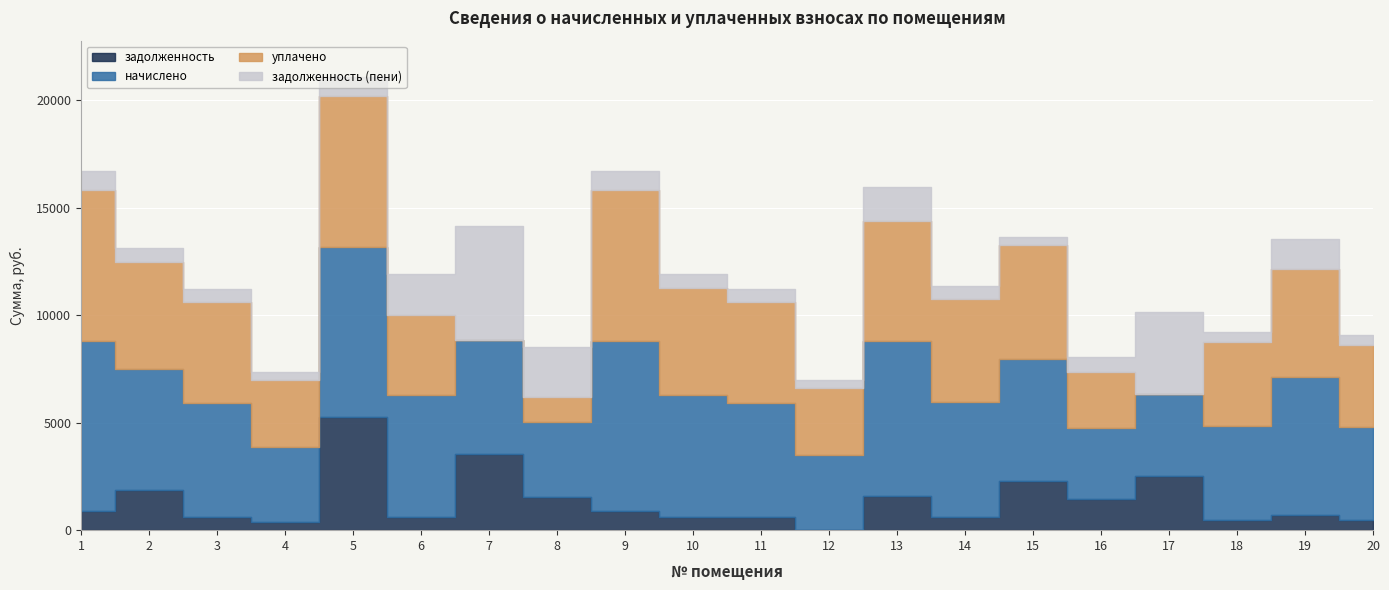

Which series changed the most between 1 and 8?

уплачено